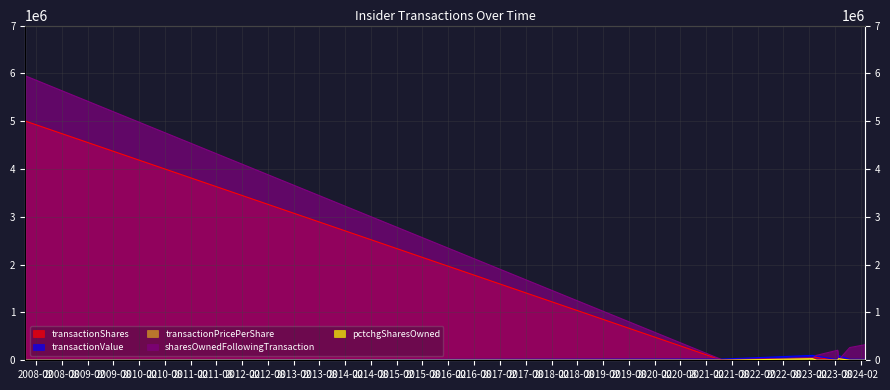

Reading left to right, extract all data points from this chart.

transactionShares: 2007-11-16=5000000.0	2007-11-19=5000000.0	2021-05-25=1000.0	2023-02-24=50000.0	2023-03-27=55000.0	2023-08-22=5000.0	2023-08-28=4000.0	2023-11-15=9500.0	2024-03-01=8000.0
transactionValue: 2007-11-16=5000.0	2007-11-19=5000.0	2021-05-25=25000.0	2023-02-24=102000.0	2023-03-27=88025.0	2023-08-22=9850.0	2023-08-28=97960.0	2023-11-15=20288.0	2024-03-01=18640.0
transactionPricePerShare: 2007-11-16=0.0	2007-11-19=0.0	2021-05-25=25.0	2023-02-24=2.0	2023-03-27=1.6	2023-08-22=2.0	2023-08-28=24.5	2023-11-15=2.1	2024-03-01=2.3
sharesOwnedFollowingTransaction: 2007-11-16=5945987.0	2007-11-19=5945987.0	2021-05-25=11000.0	2023-02-24=50000.0	2023-03-27=105000.0	2023-08-22=210000.0	2023-08-28=4000.0	2023-11-15=265880.0	2024-03-01=324604.0
pctchgSharesOwned: 2007-11-16=529.0	2007-11-19=529.0	2021-05-25=10.0	2023-02-24=32767.0	2023-03-27=110.0	2023-08-22=2.0	2023-08-28=32767.0	2023-11-15=4.0	2024-03-01=3.0